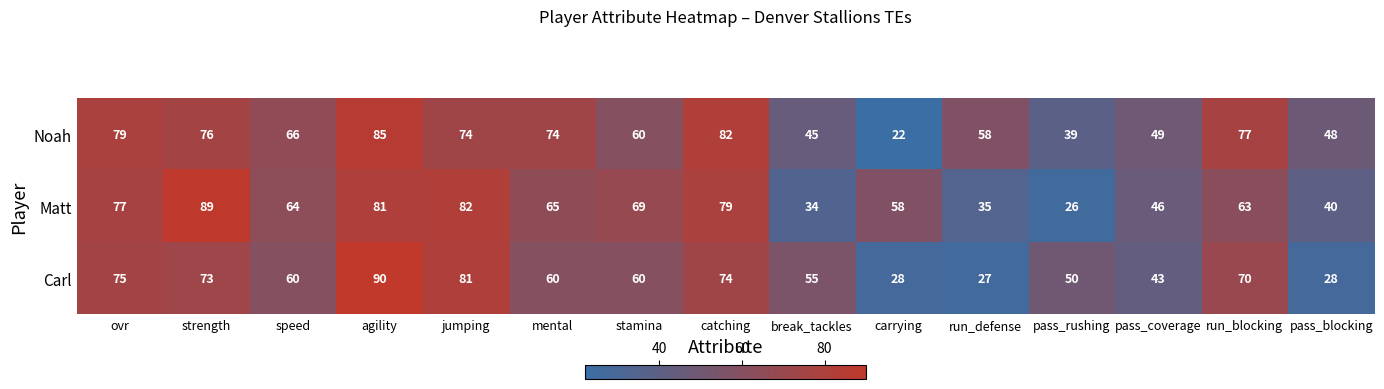

At which label does Noah reach its peak?

agility